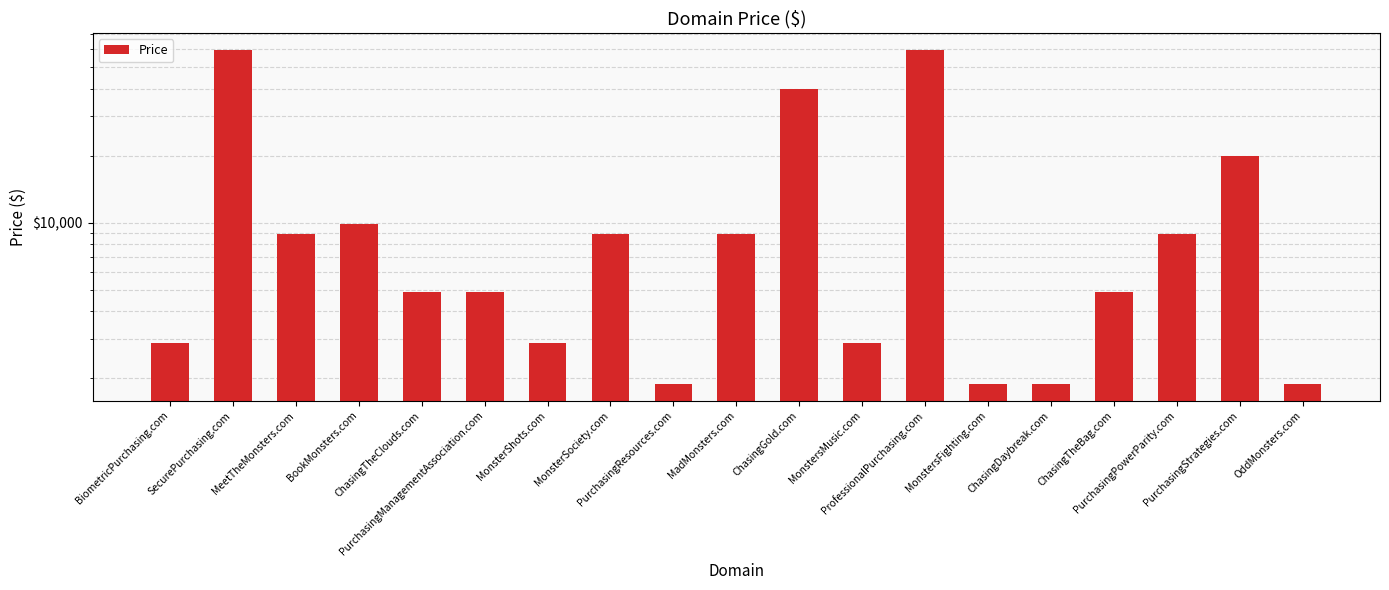

Are the bars horizontal?

No